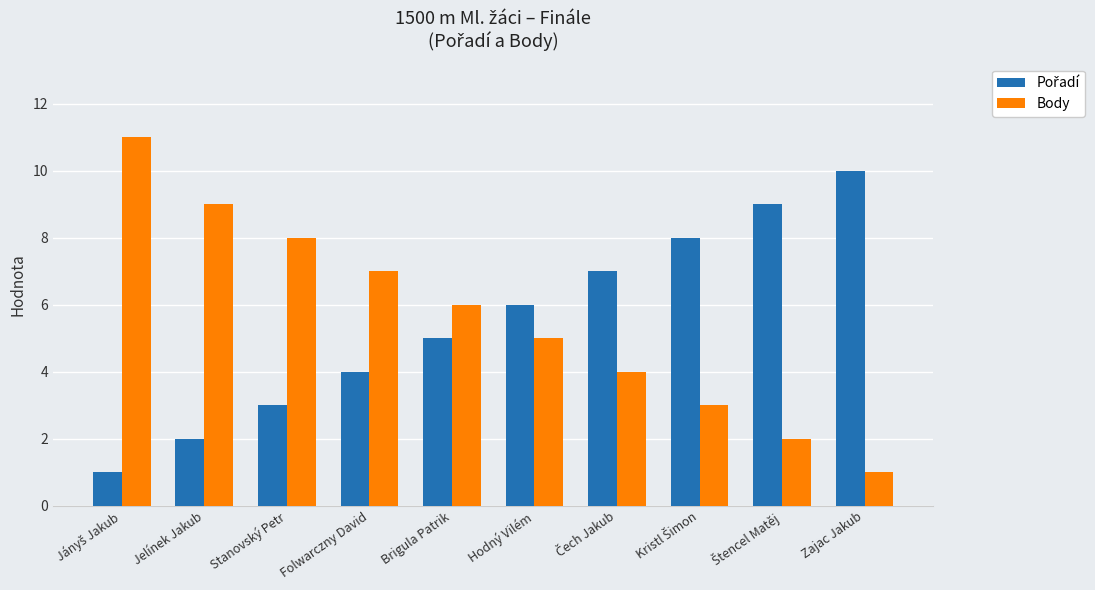

What is the maximum value shown in the chart?

11